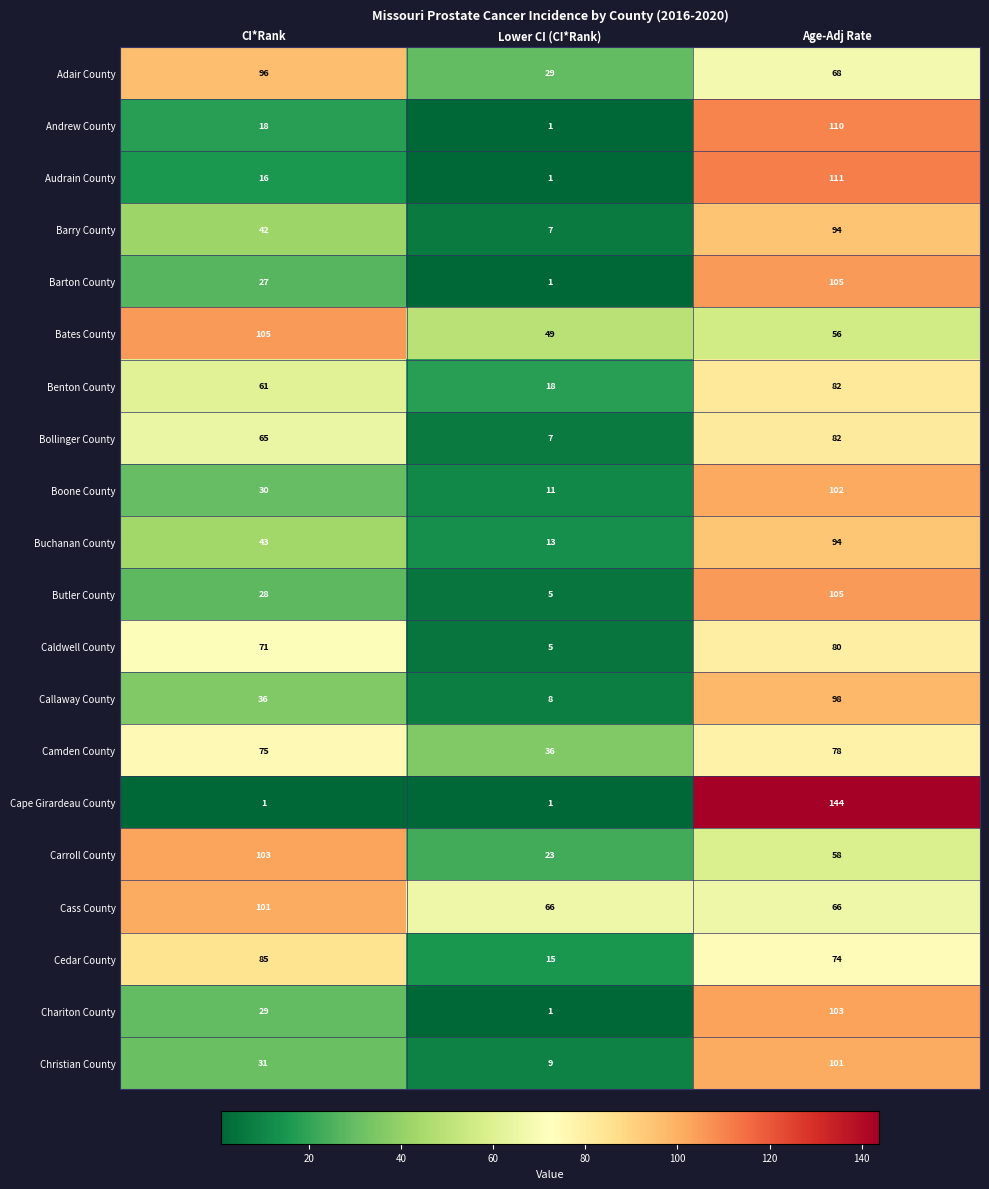

What is the highest value of the Barry County series?

94